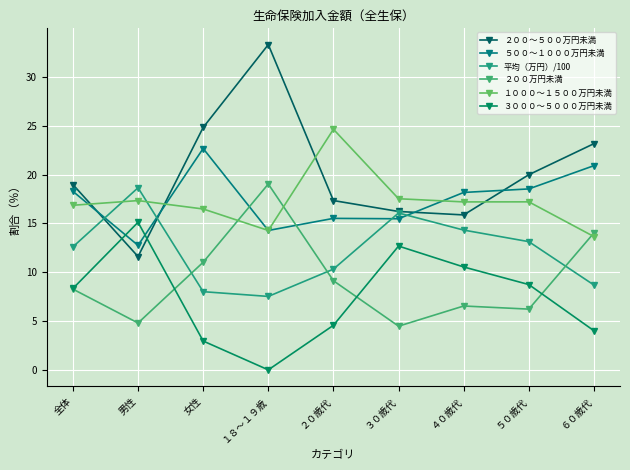

True or false: ２００～５００万円未満 and １０００～１５００万円未満 intersect in this chart.

True